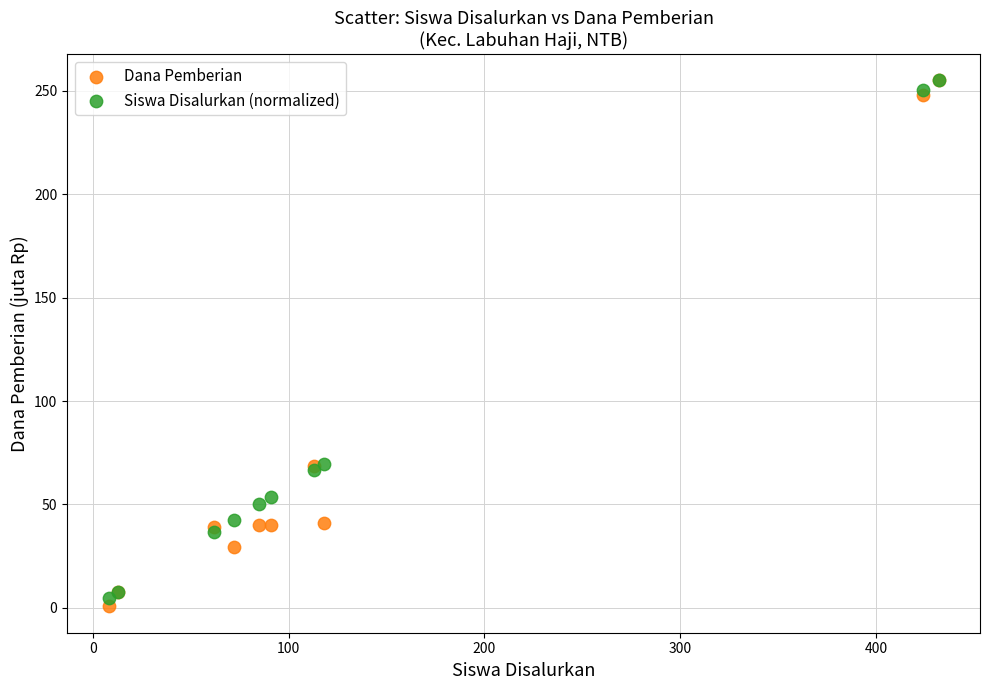

What are all the series names shown in the legend?

Dana Pemberian, Siswa Disalurkan (normalized)